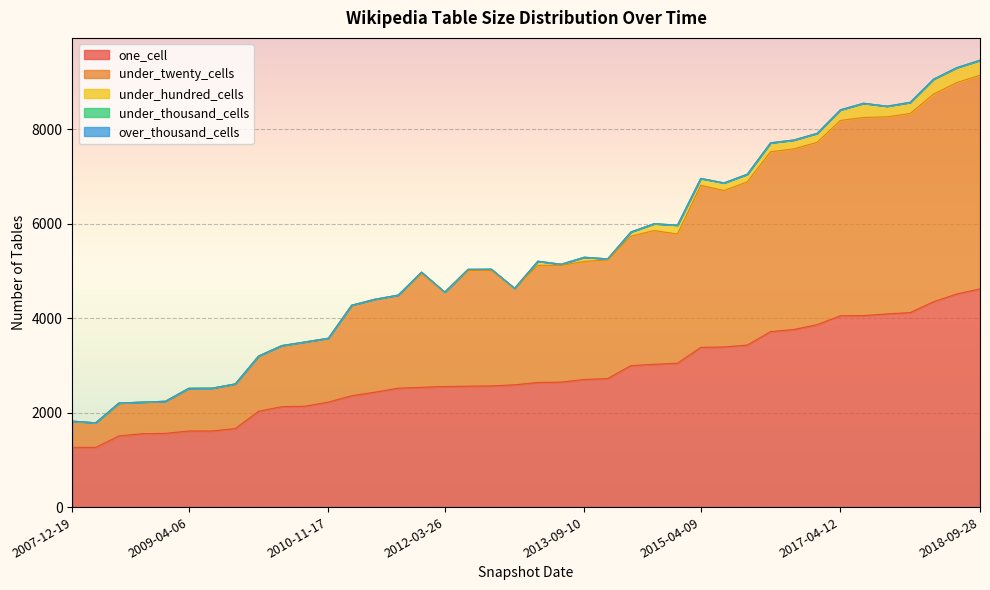

Where is one_cell nearest to the value 2943?

2014-03-28